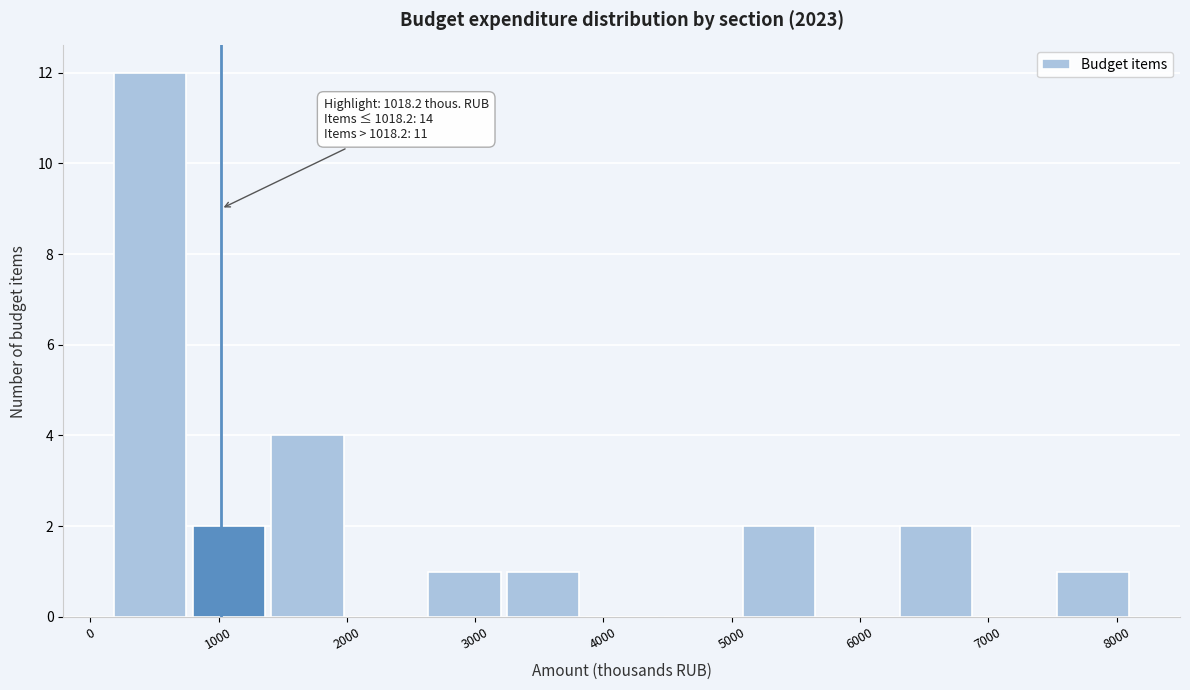

Which range on the x-axis has the tallest bar?

200 to 800